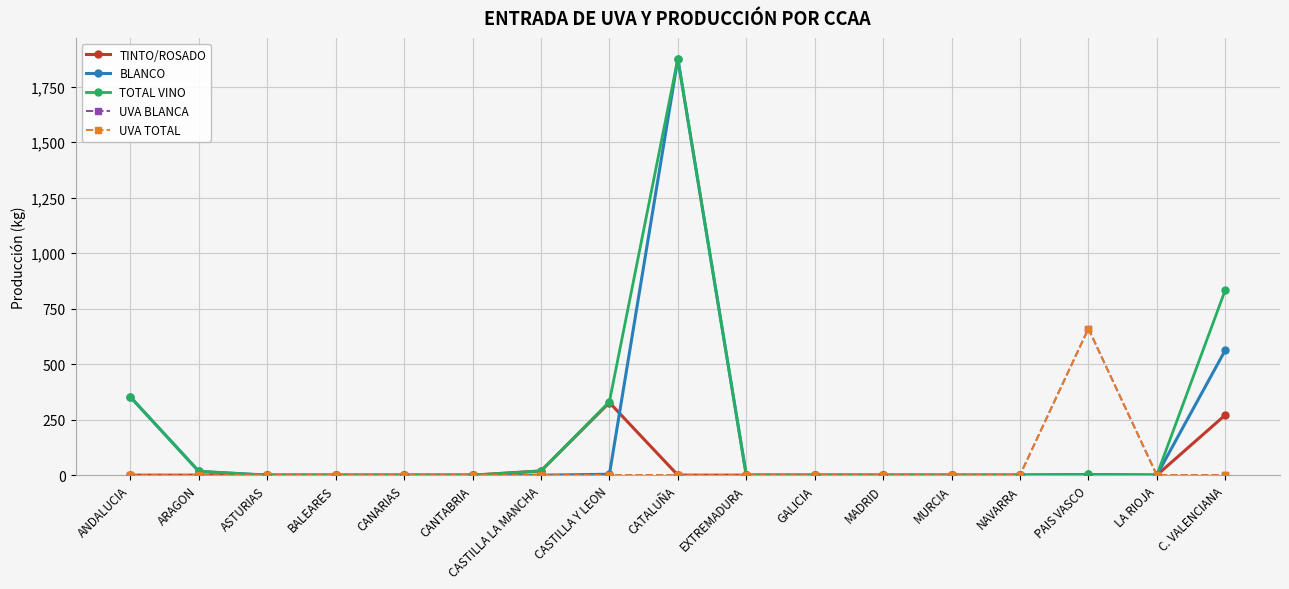

What is the sum of the TINTO/ROSADO values at ANDALUCIA and CASTILLA LA MANCHA?

19